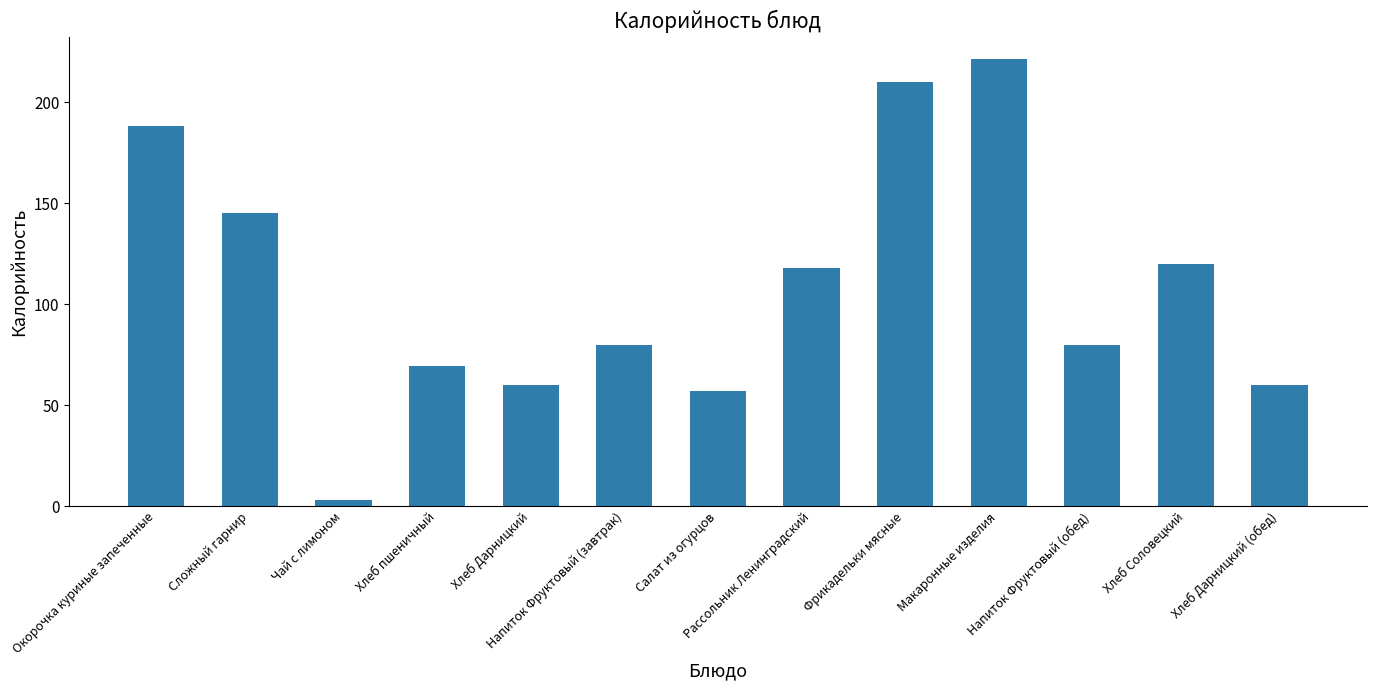

What is the average value?

108.6